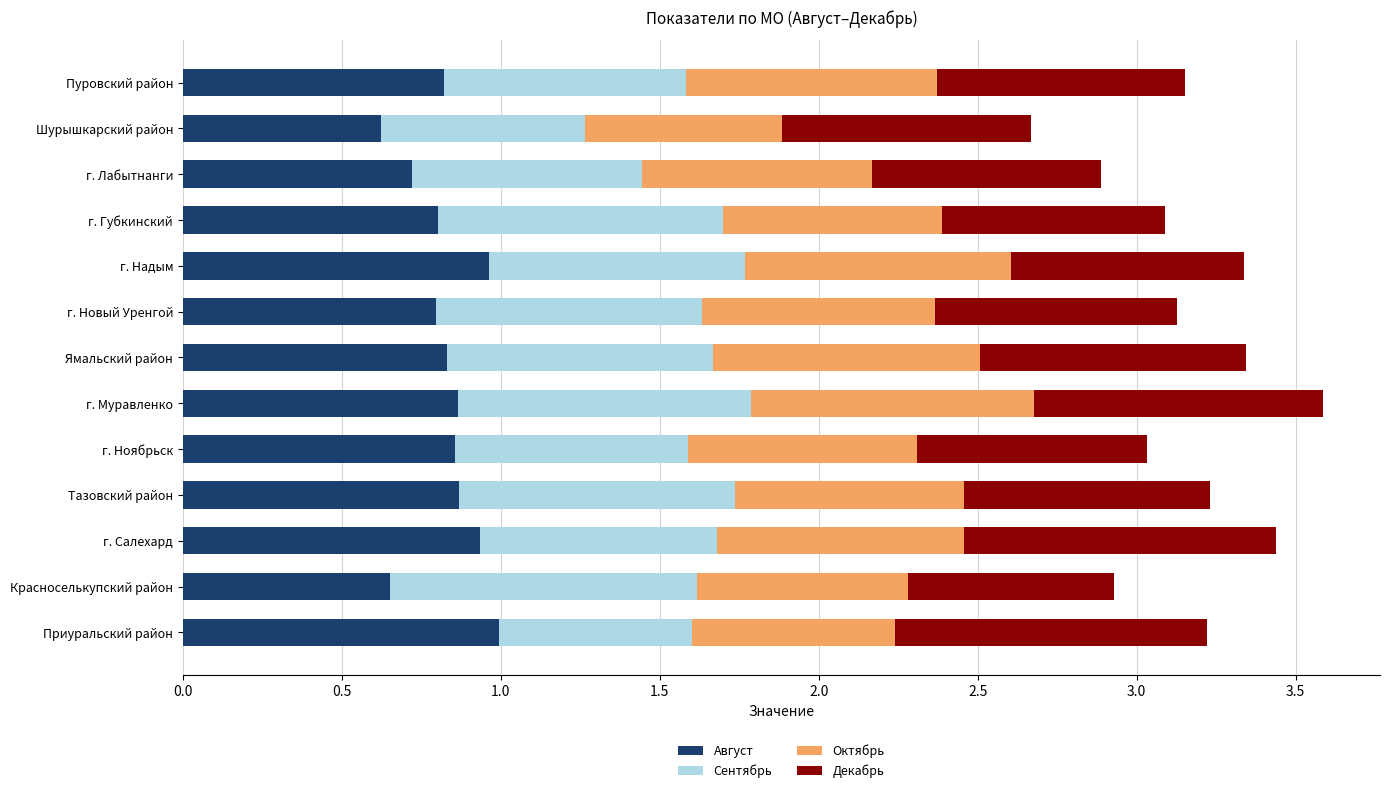

What is the maximum value for Август?

1.0